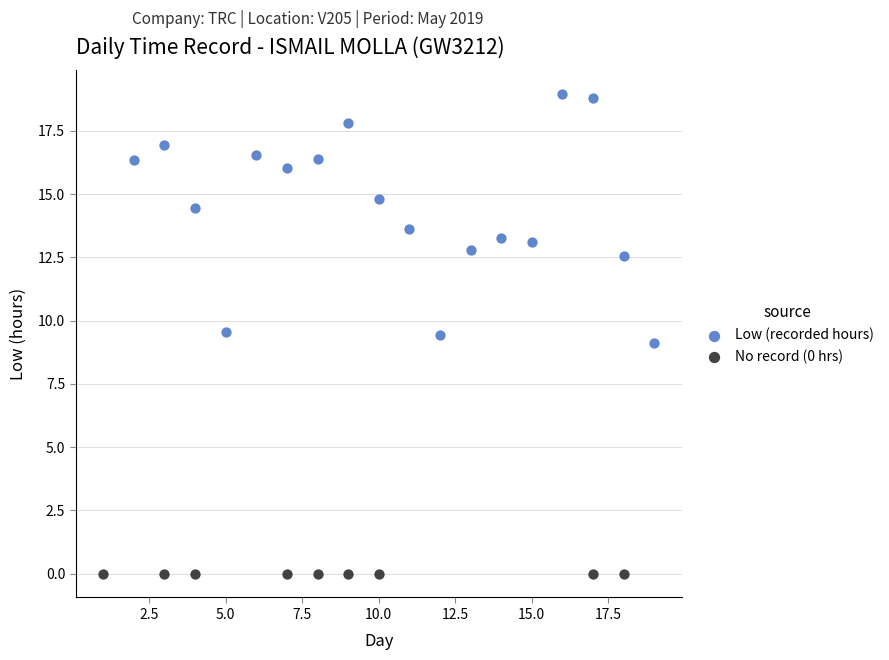

Which series reaches the maximum Y coordinate?

Low (recorded hours)